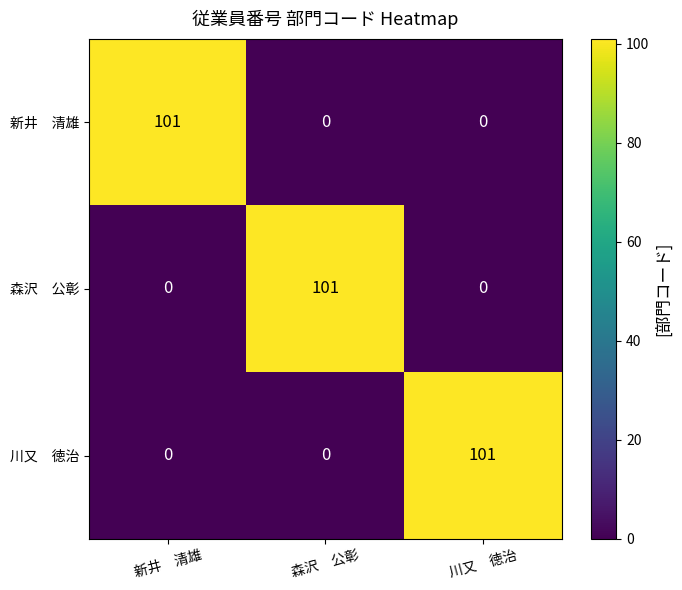

At how many categories does at least one series exceed 94?

3